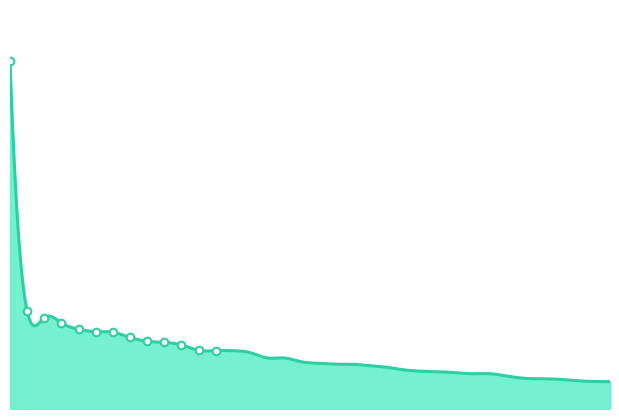

What is the ratio of the value at 8 to the value at 1?

0.2